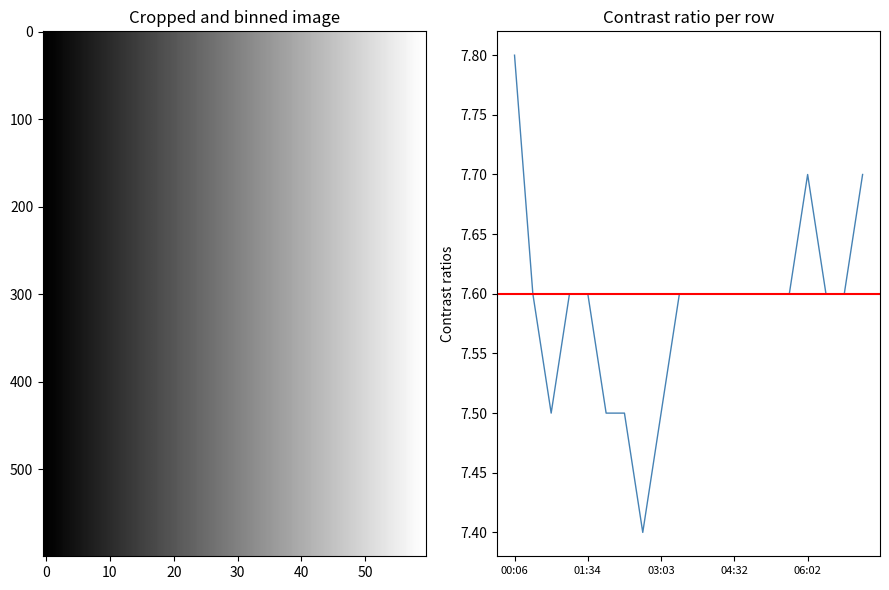

Reading left to right, list all the values displayed in this chart.

7.8	7.6	7.5	7.6	7.6	7.5	7.5	7.4	7.5	7.6	7.6	7.6	7.6	7.6	7.6	7.6	7.7	7.6	7.6	7.7